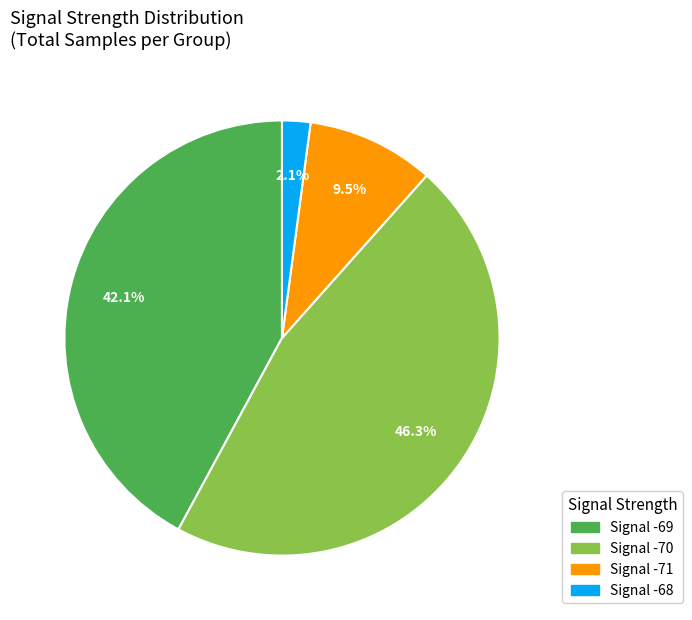

Is there any slice that represents more than half of the pie?

No